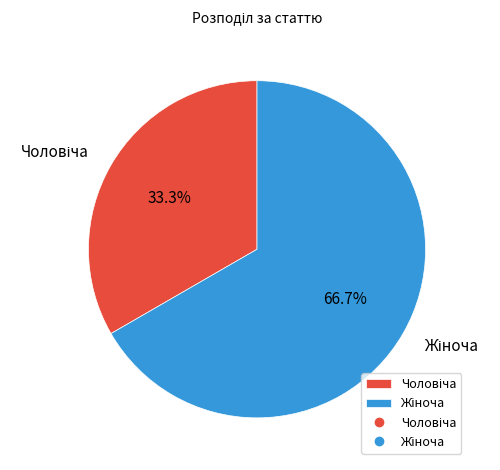

How many slices are in this pie chart?

2